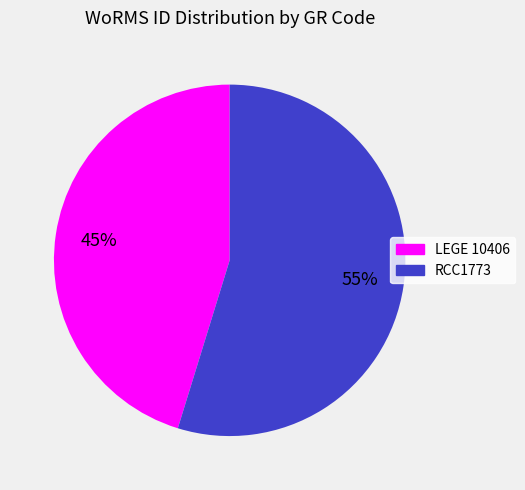

Which slice is the largest?

RCC1773